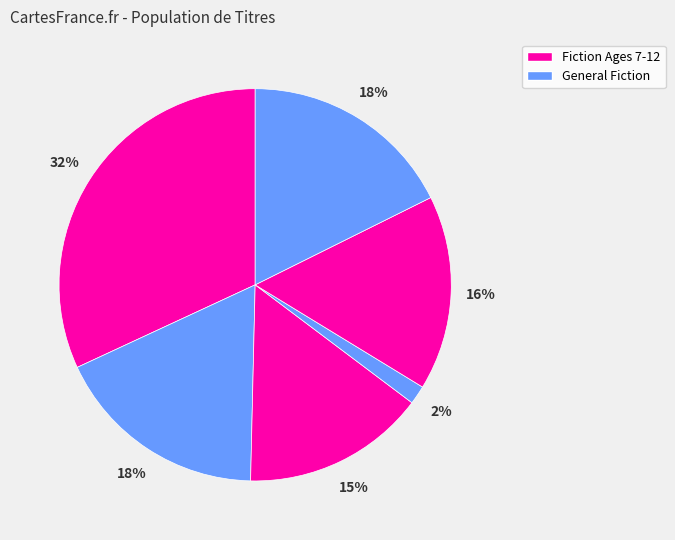

How many segments does this pie chart have?

6